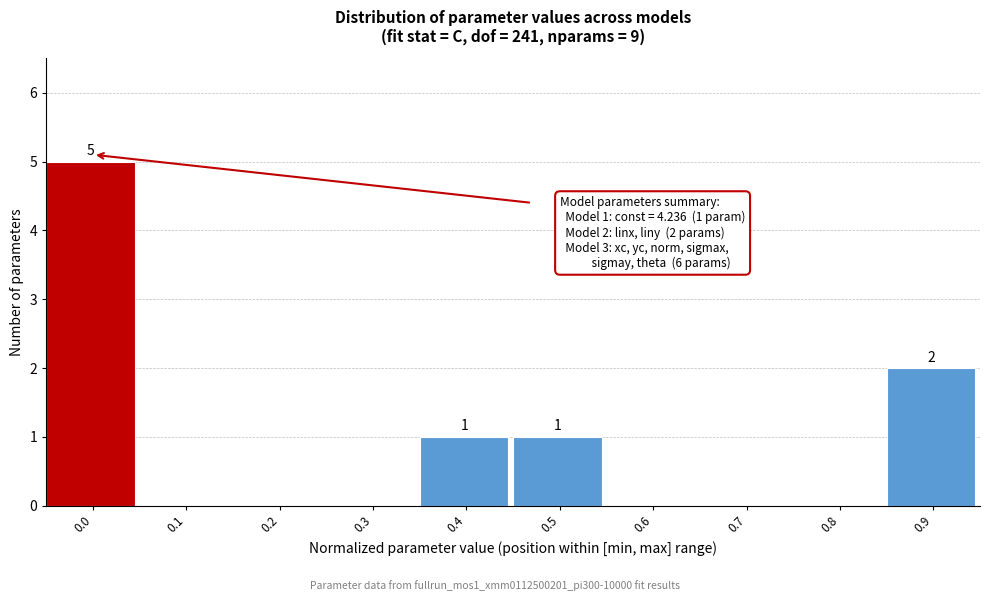

Reading left to right, extract all data points from this chart.

0.0=5	0.1=0	0.2=0	0.3=0	0.4=1	0.5=1	0.6=0	0.7=0	0.8=0	0.9=2